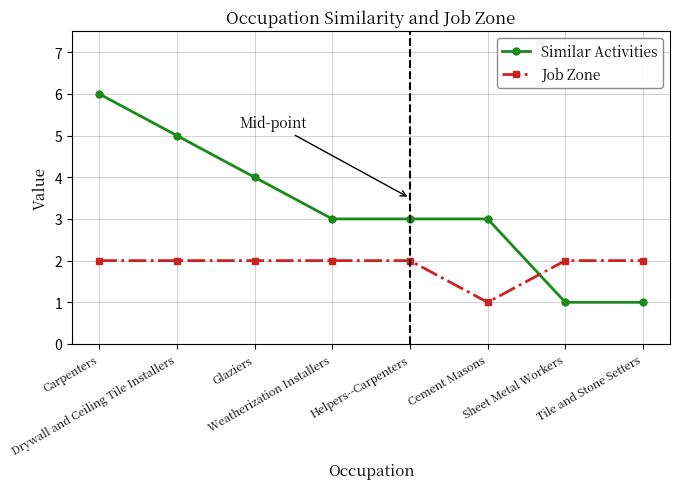

What is the maximum value shown in the chart?

6